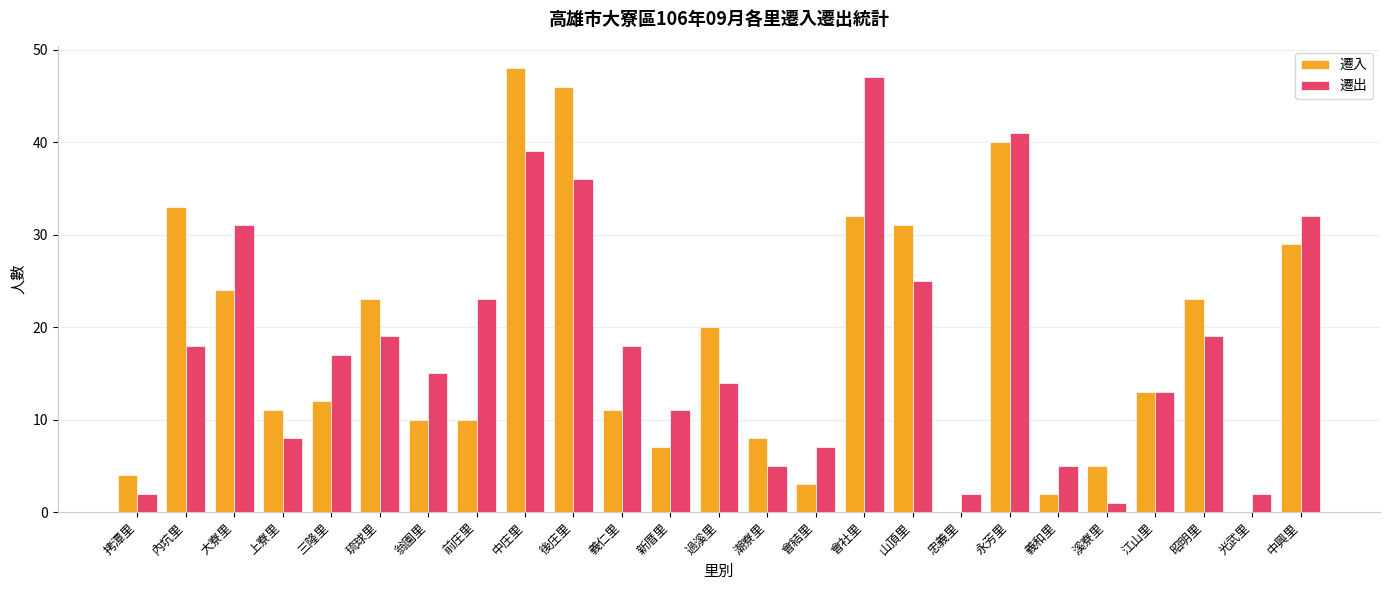

What is the sum of all 遷入 values?

445